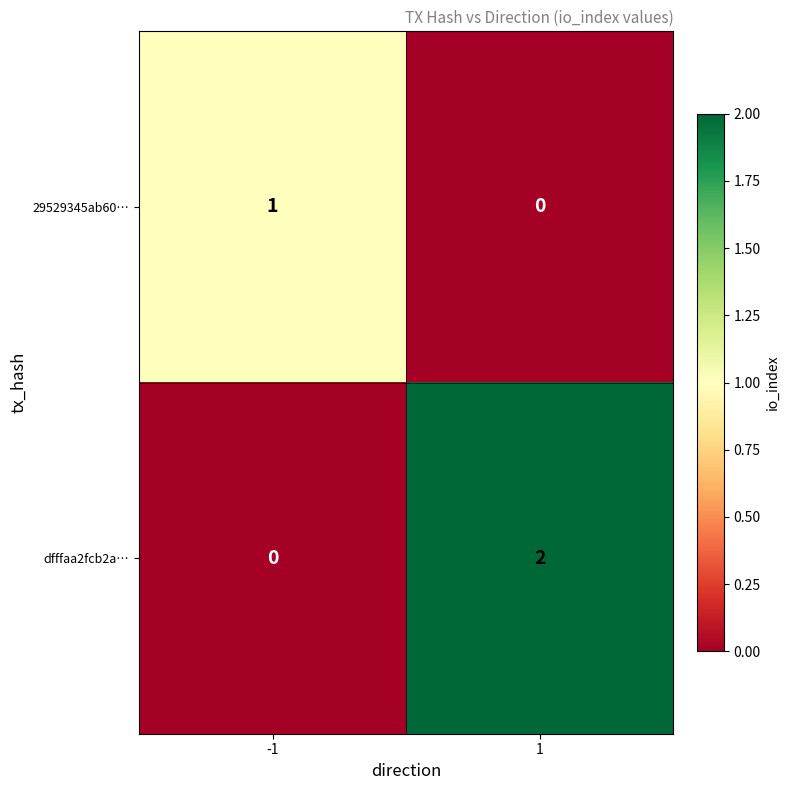

Which series has the largest total across all categories?

dfffaa2fcb2a…